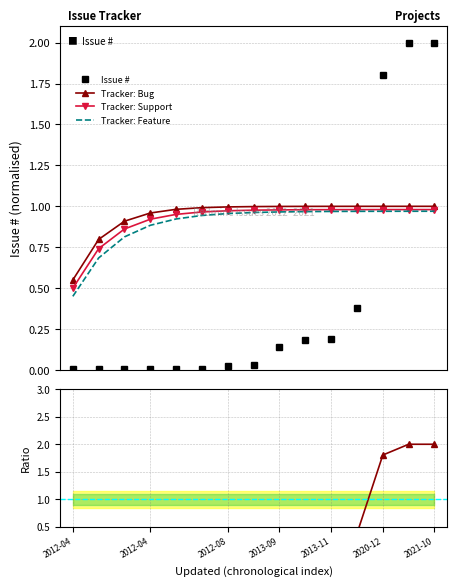

True or false: Issue # and Tracker: Bug intersect in this chart.

True